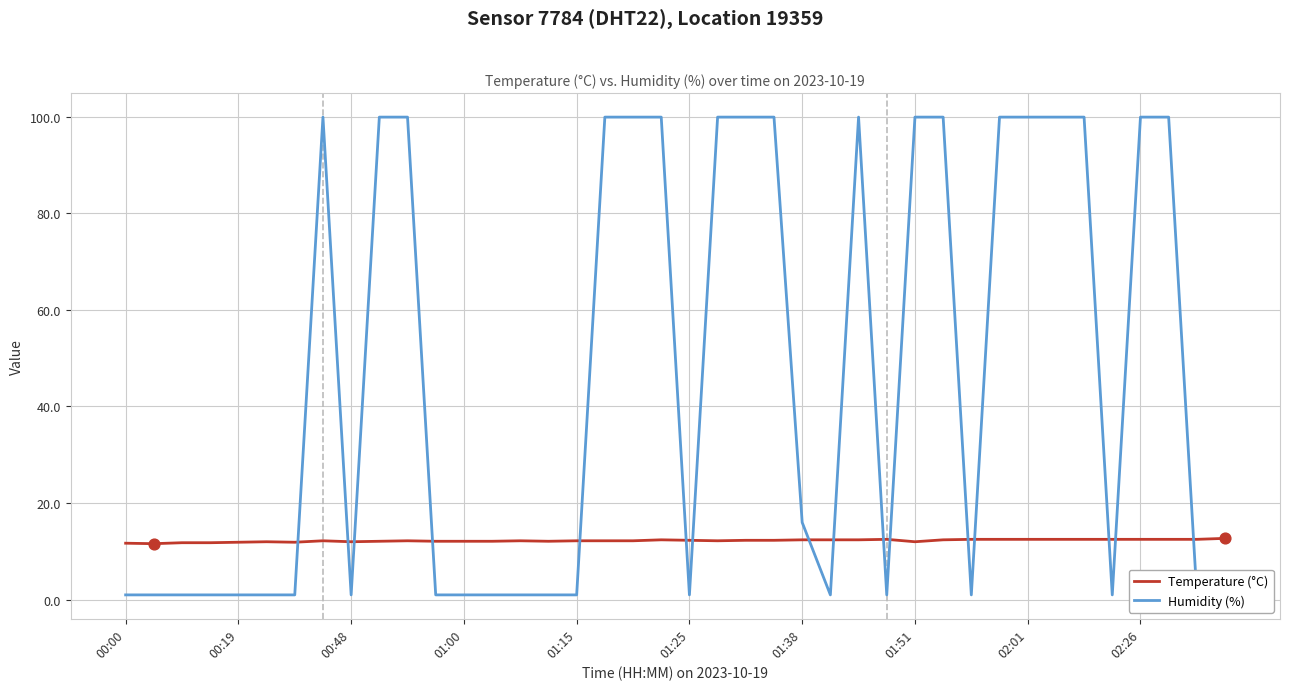

What are all the series names shown in the legend?

Temperature (°C), Humidity (%)